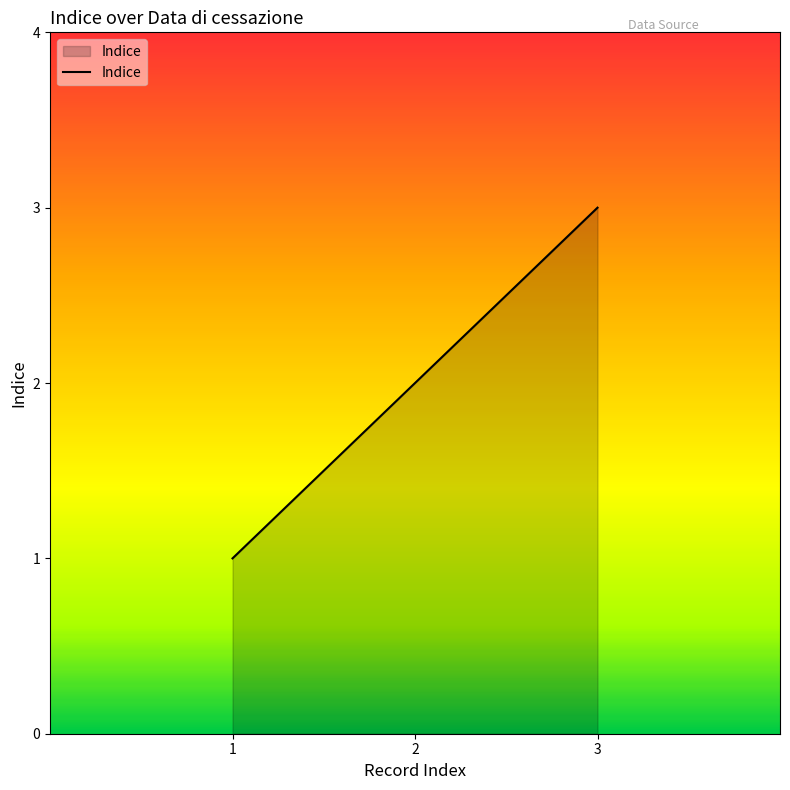

Reading right to left, extract all data points from this chart.

3	2	1